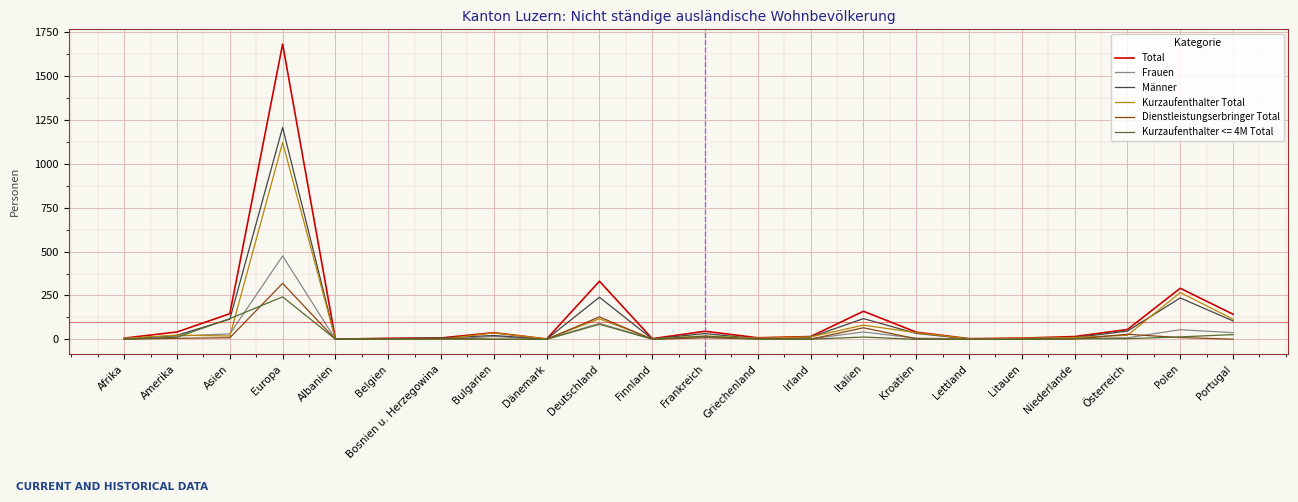

What is the difference between the maximum and minimum values in the Kurzaufenthalter Total series?

1121